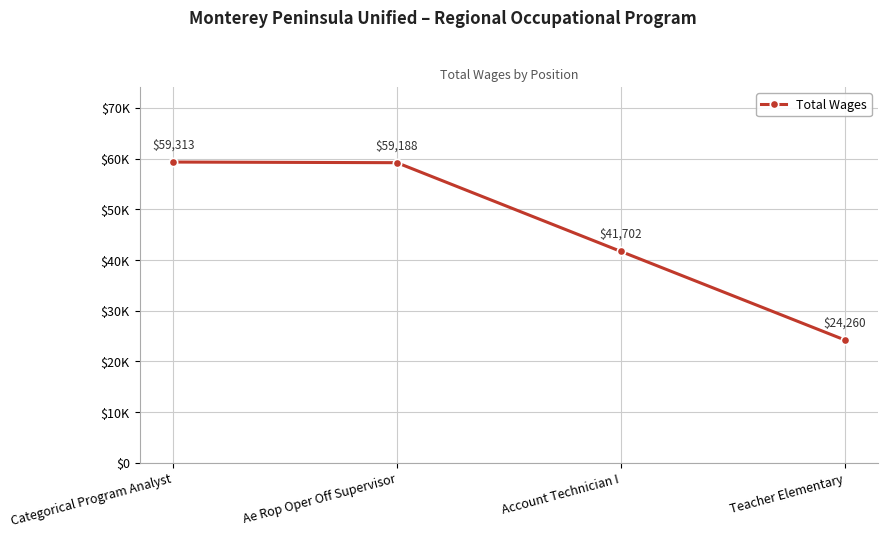

Is this an area chart (filled region under the line)?

No